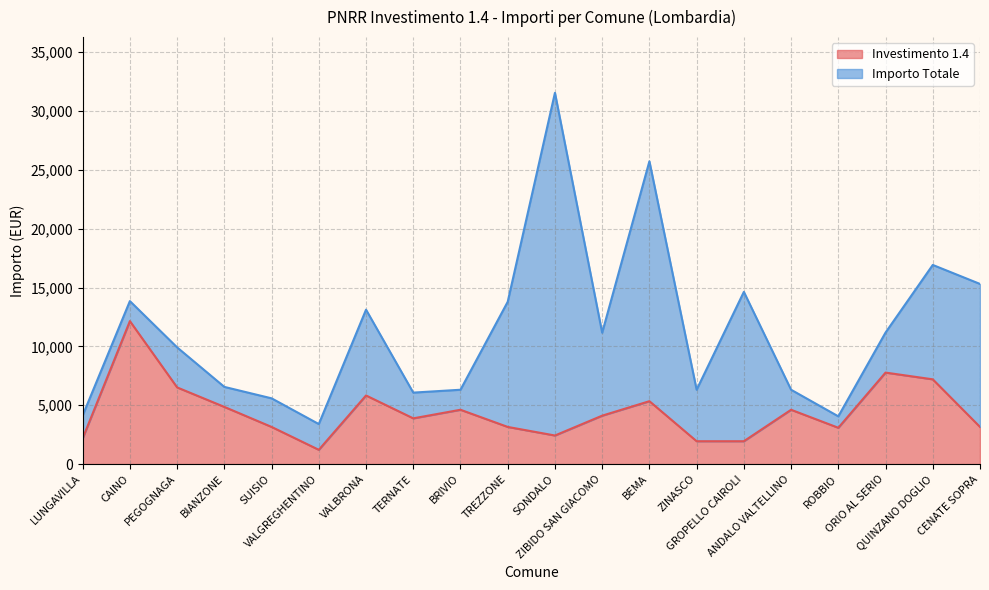

What is the label of the 5th point from the right?

ANDALO VALTELLINO